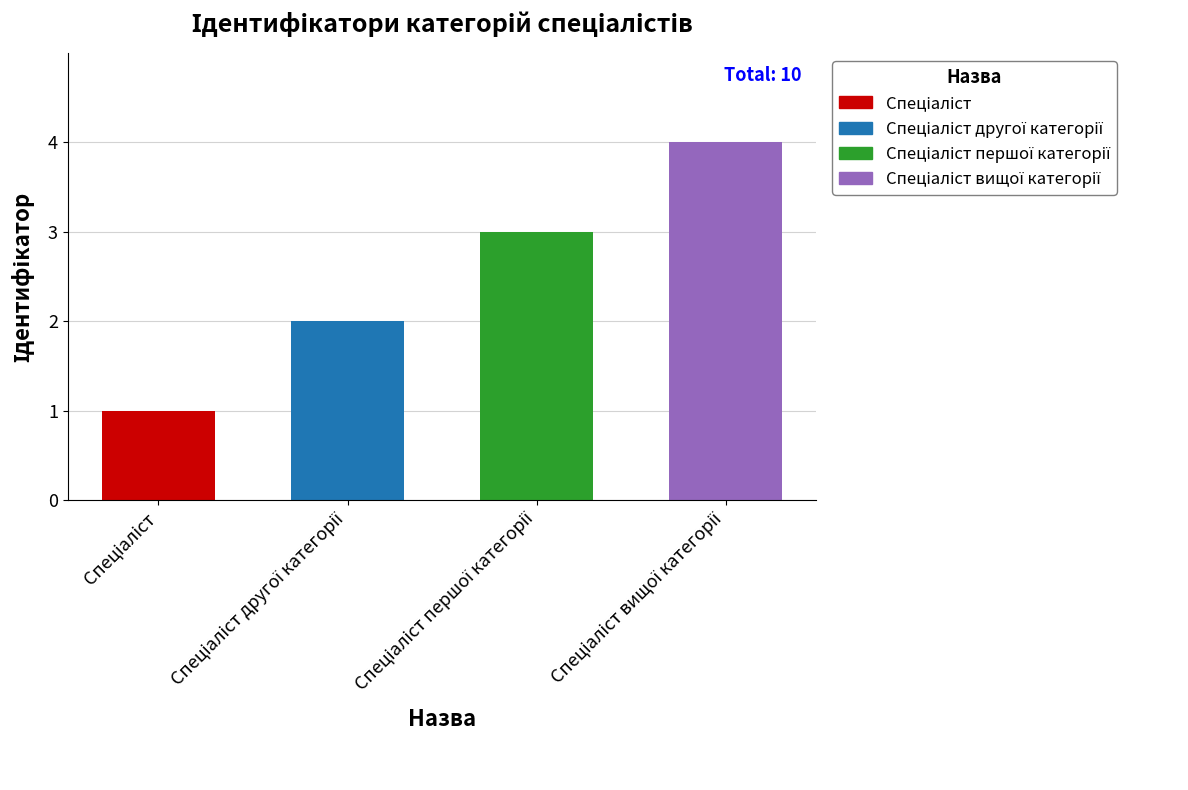

What is the sum of all values?

10